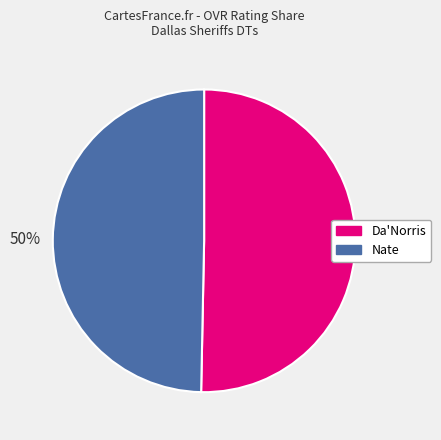

Is it true that Da'Norris is 50% of the pie?

True